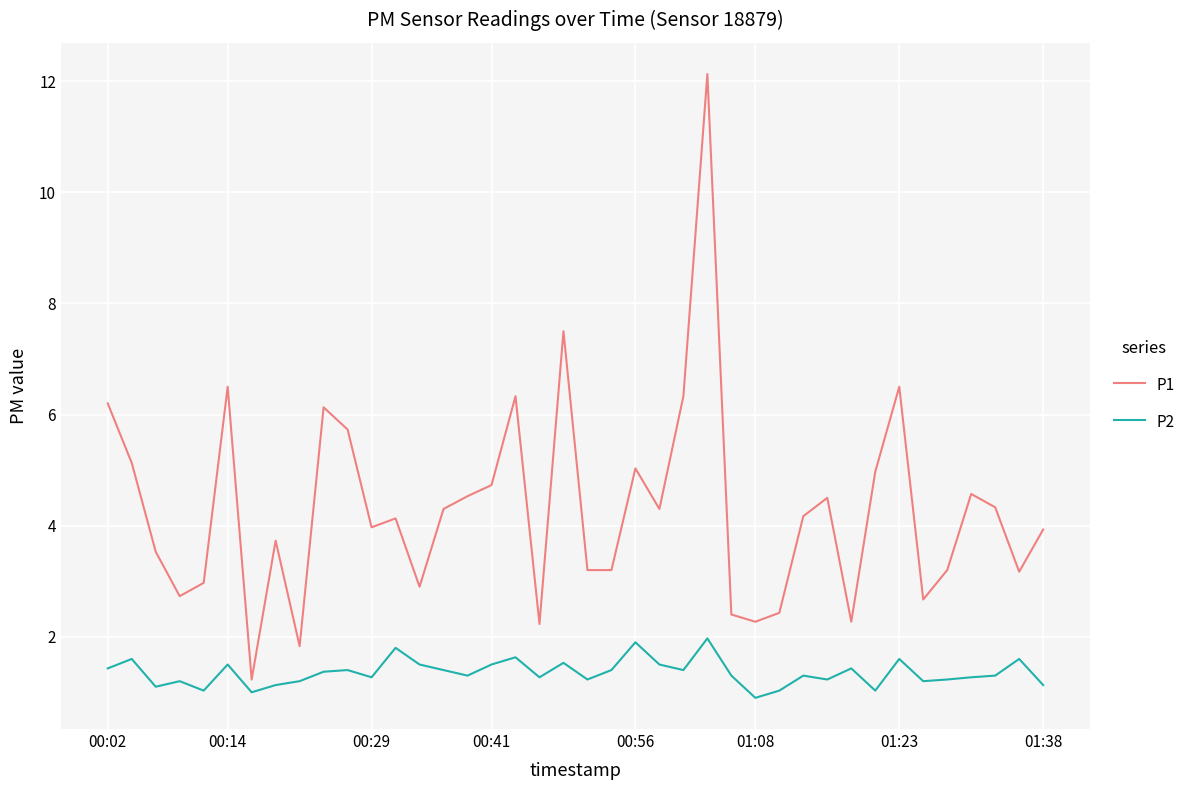

What is the minimum value for P1?

1.2